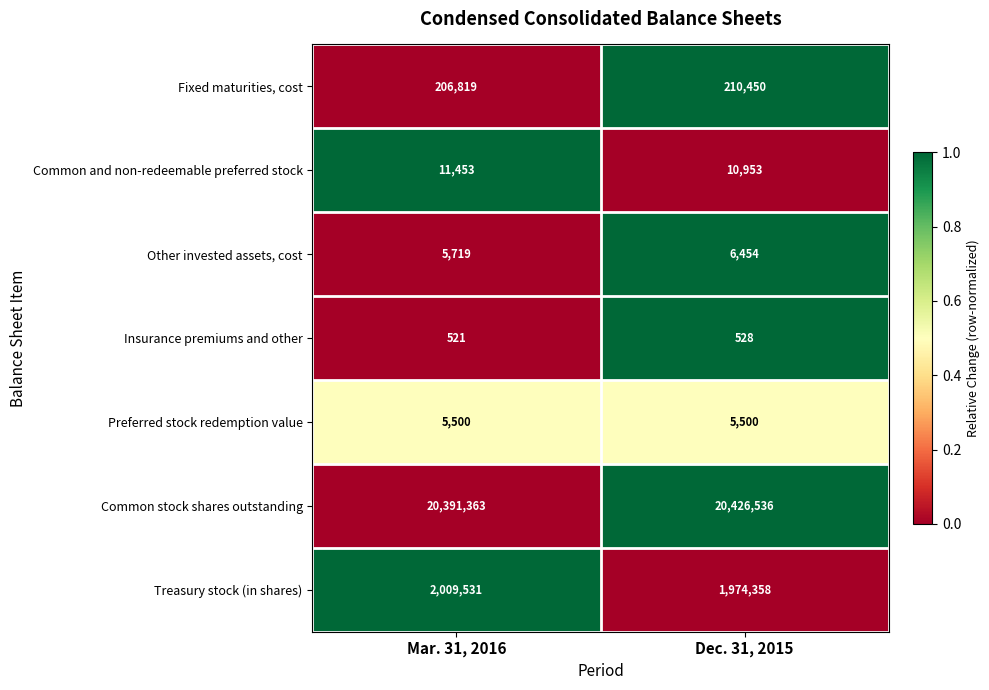

At which label is Insurance premiums and other closest to 524?

Mar. 31, 2016